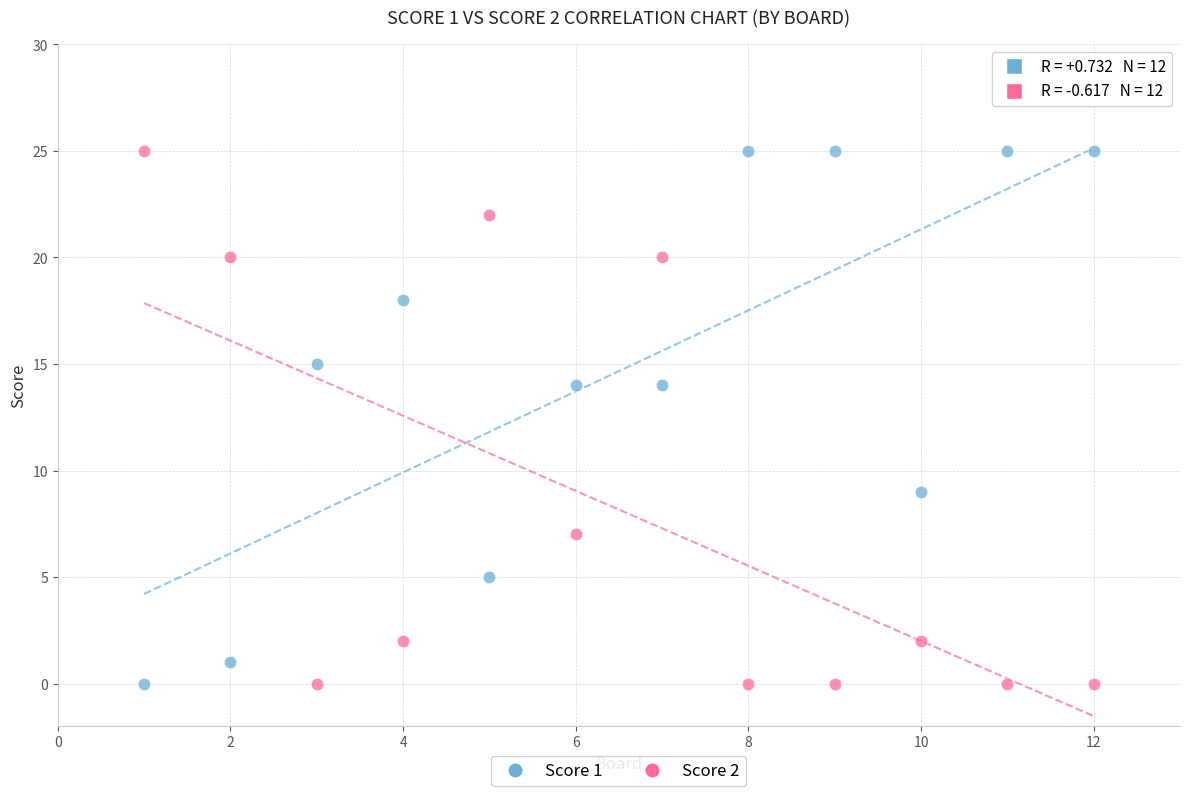

What is the X range (max minus min) for the scatter plot?

11